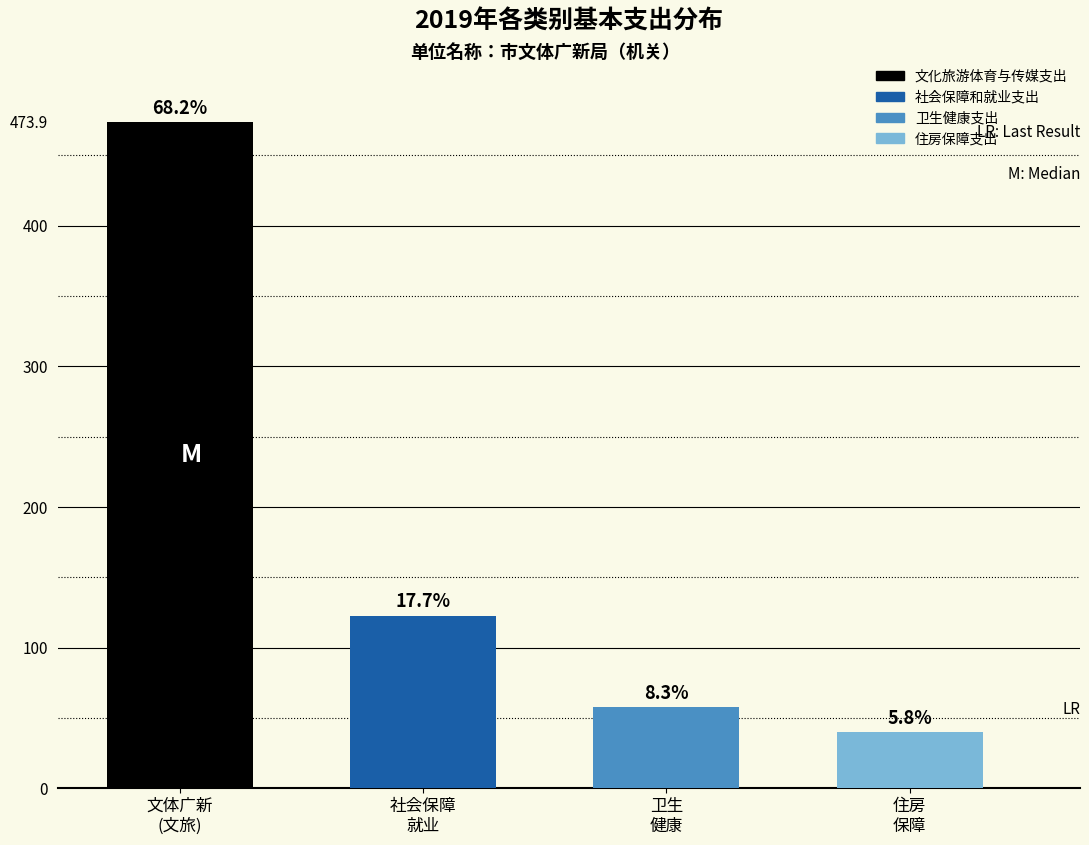

How many bars are there in total?

4